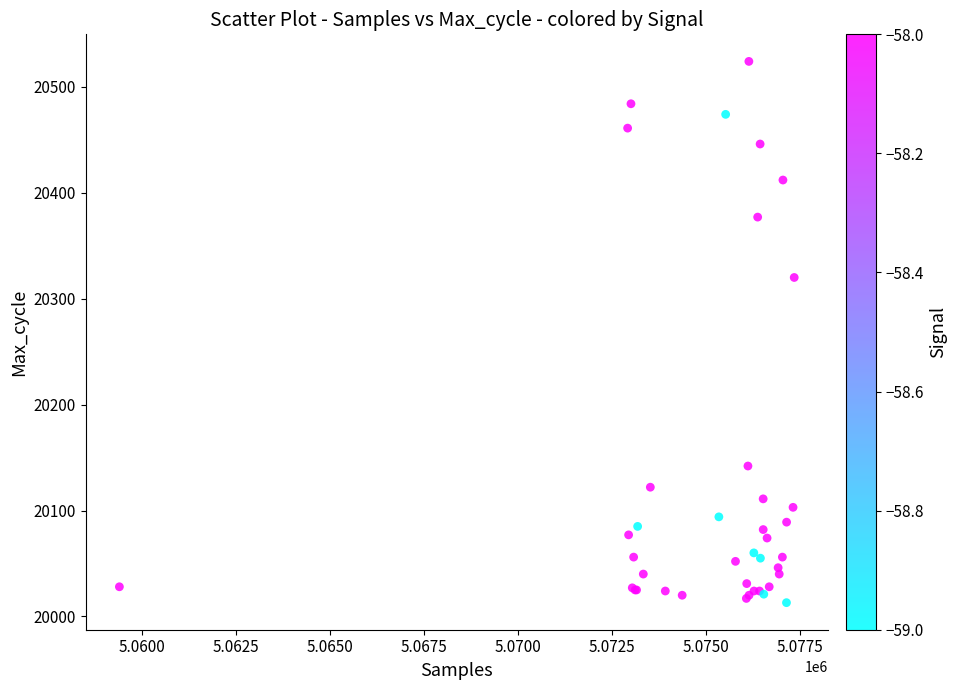

What Y value in the scatter plot is closest to 20268?

20320